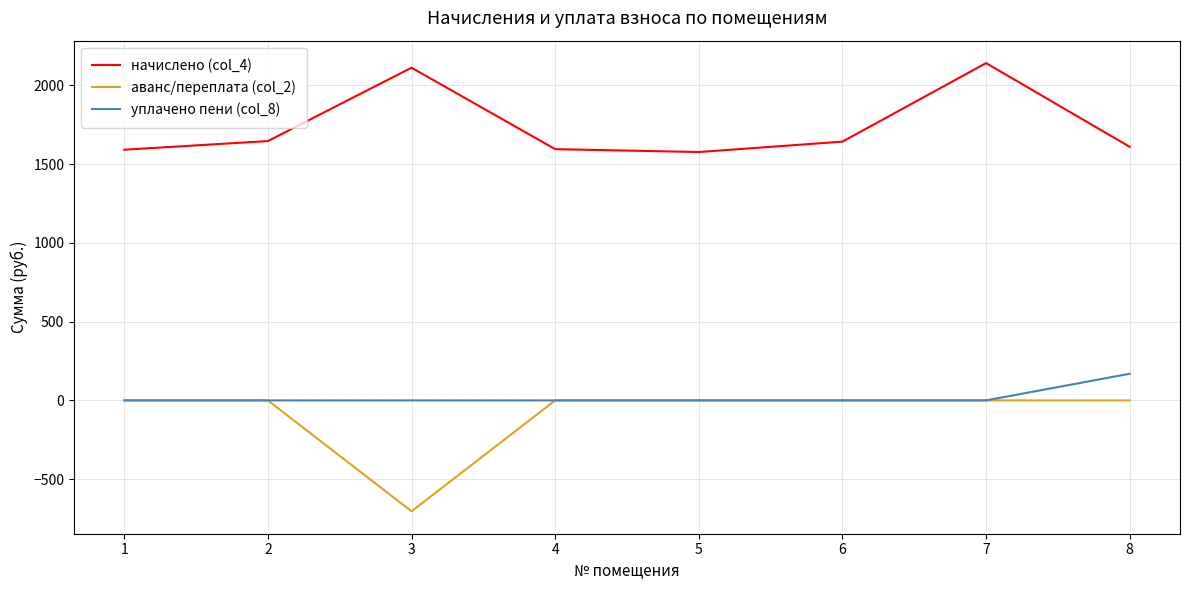

Which series has the largest total across all categories?

начислено (col_4)